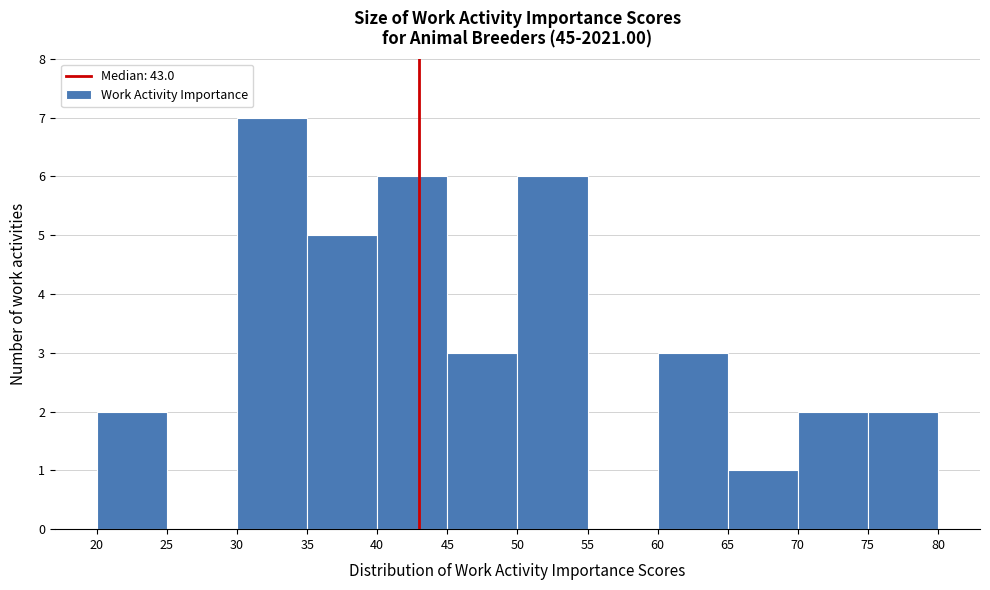

Over which range of the x-axis is the bar tallest?

30 to 35